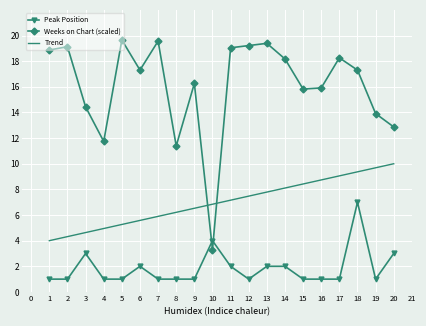

True or false: Trend has a value of 2.6 at 17.

False